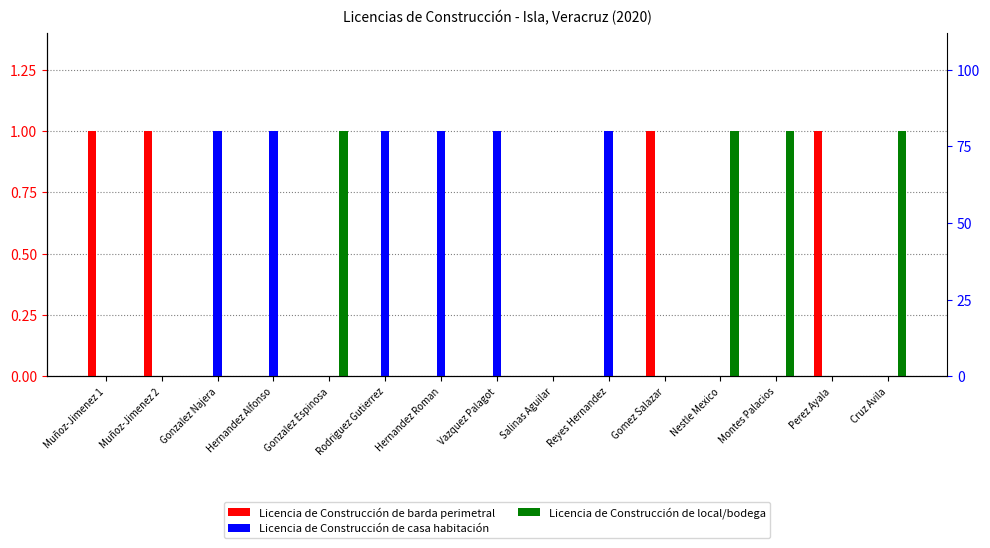

What is the label of the 15th bar from the left?

Cruz Avila